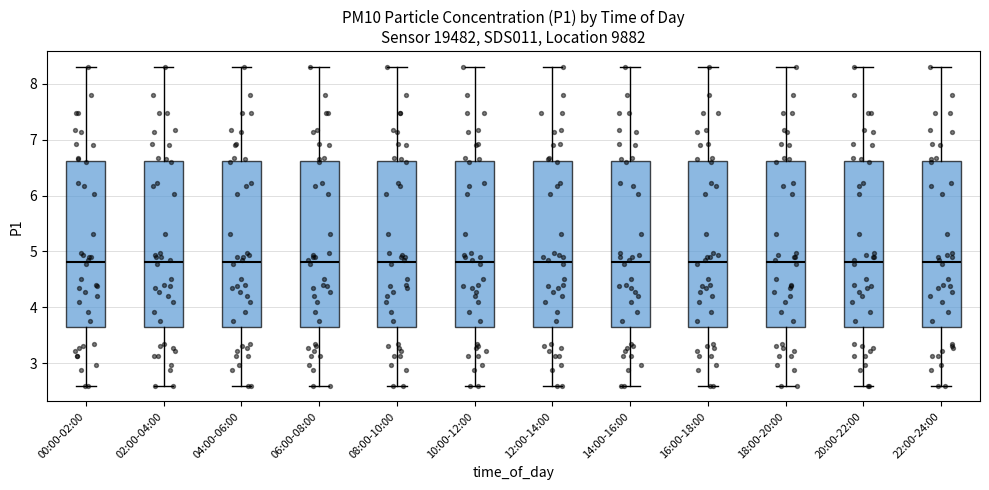

Reading left to right, read every box against the y-axis: the position of its median line, the range the box covers, and the ends of its whiskers. The values are not printed on the chart, so give them approximately, as read against the axis.

00:00-02:00: median 4.8, box 3.7 to 6.6, whiskers 2.6 to 8.3
02:00-04:00: median 4.8, box 3.7 to 6.6, whiskers 2.6 to 8.3
04:00-06:00: median 4.8, box 3.7 to 6.6, whiskers 2.6 to 8.3
06:00-08:00: median 4.8, box 3.7 to 6.6, whiskers 2.6 to 8.3
08:00-10:00: median 4.8, box 3.7 to 6.6, whiskers 2.6 to 8.3
10:00-12:00: median 4.8, box 3.7 to 6.6, whiskers 2.6 to 8.3
12:00-14:00: median 4.8, box 3.7 to 6.6, whiskers 2.6 to 8.3
14:00-16:00: median 4.8, box 3.7 to 6.6, whiskers 2.6 to 8.3
16:00-18:00: median 4.8, box 3.7 to 6.6, whiskers 2.6 to 8.3
18:00-20:00: median 4.8, box 3.7 to 6.6, whiskers 2.6 to 8.3
20:00-22:00: median 4.8, box 3.7 to 6.6, whiskers 2.6 to 8.3
22:00-24:00: median 4.8, box 3.7 to 6.6, whiskers 2.6 to 8.3